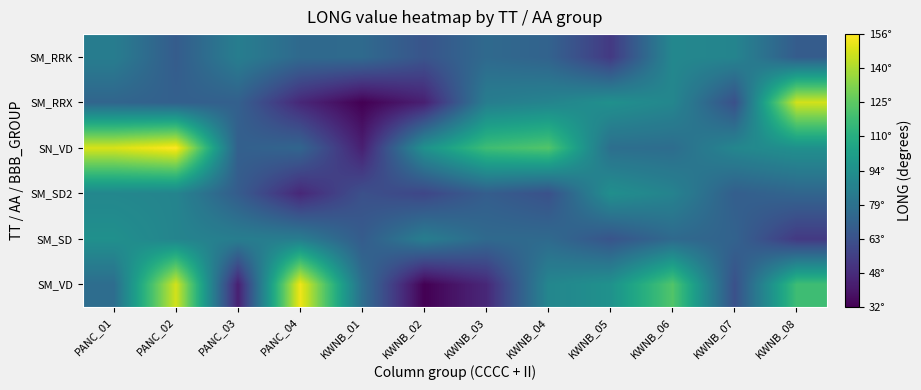

How many data points does each series have?

12